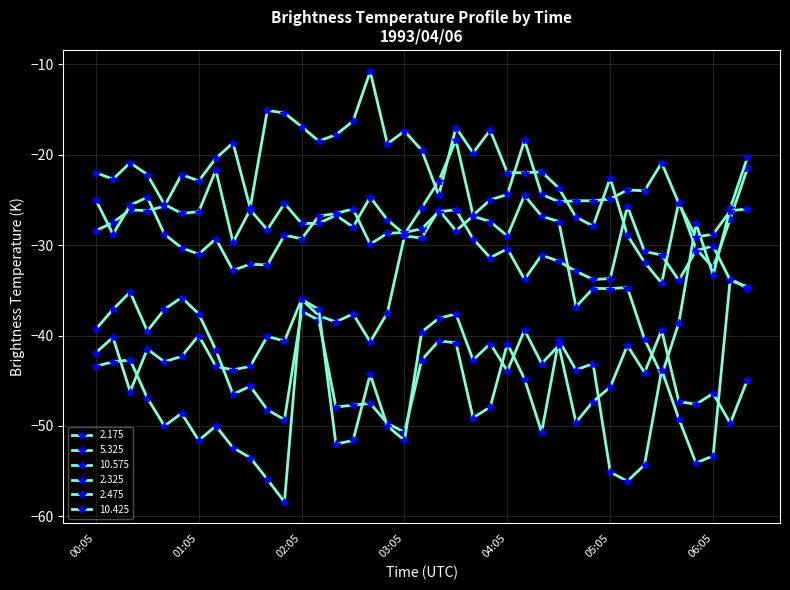

How many data points does each series have?

39